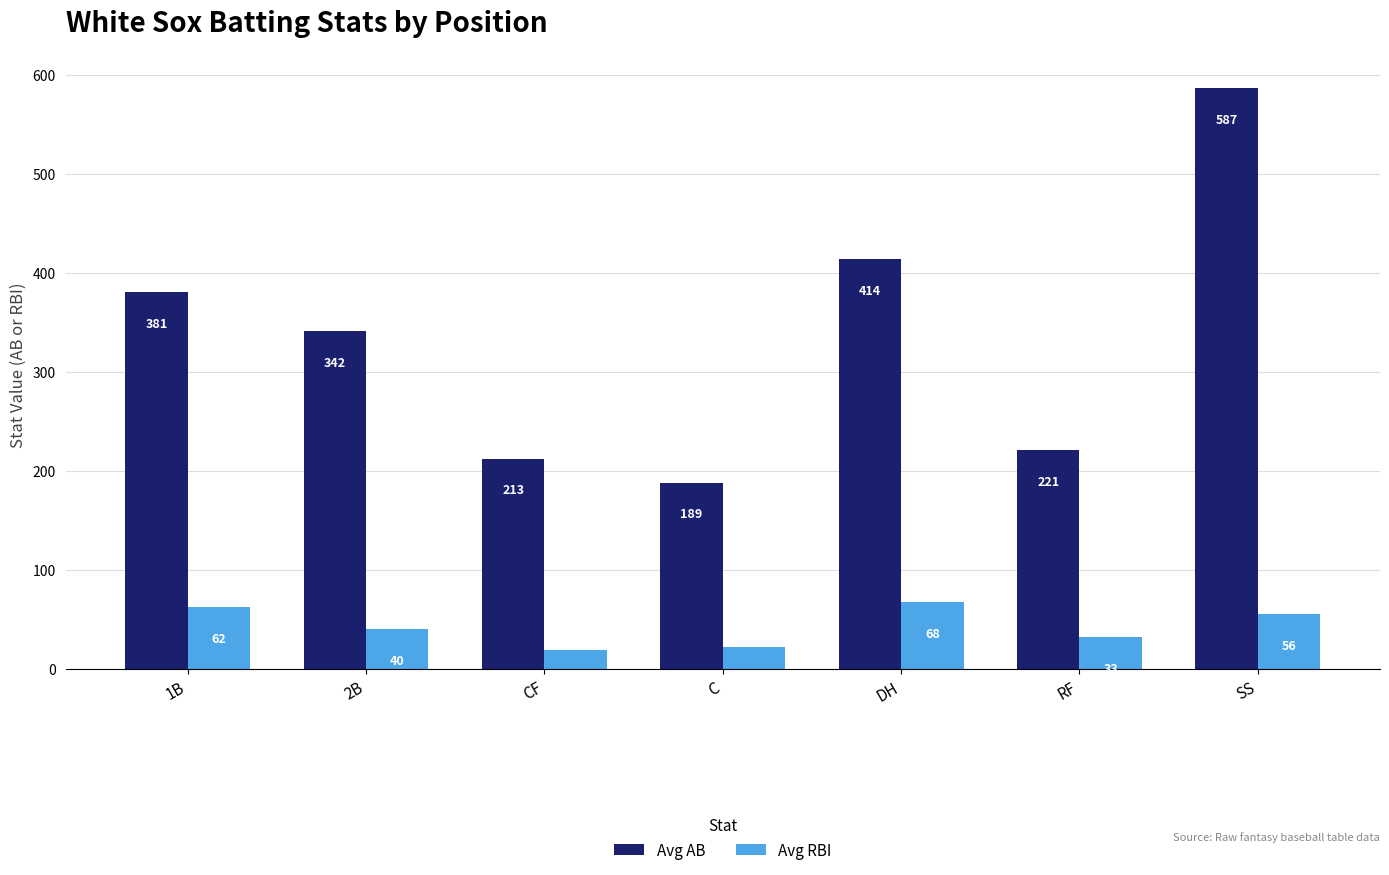

What is the minimum value for Avg AB?

188.6